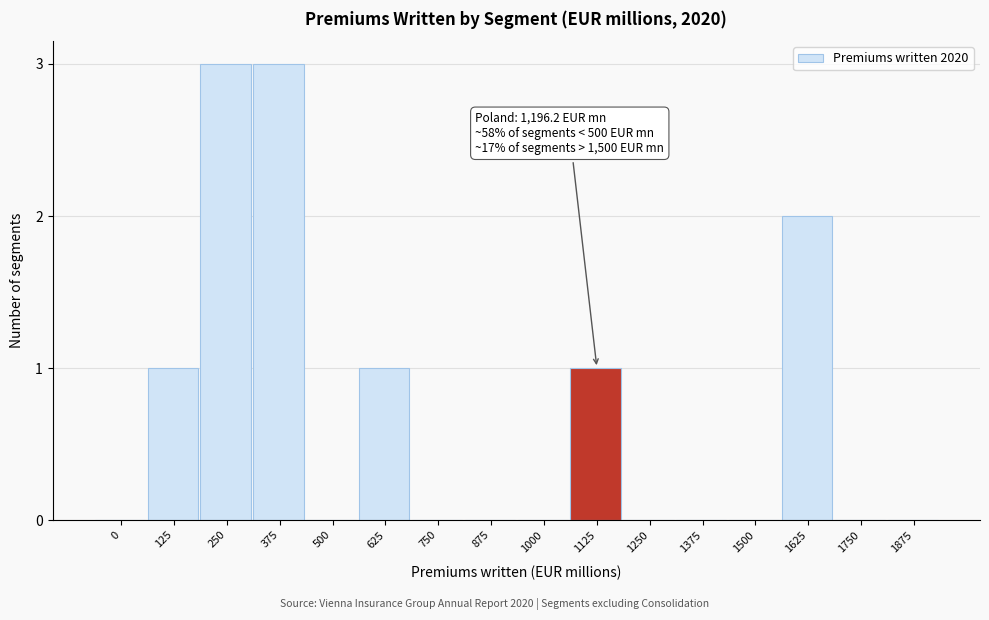

Reading left to right, extract all data points from this chart.

0=0	125=1	250=3	375=3	500=0	625=1	750=0	875=0	1000=0	1125=1	1250=0	1375=0	1500=0	1625=2	1750=0	1875=0